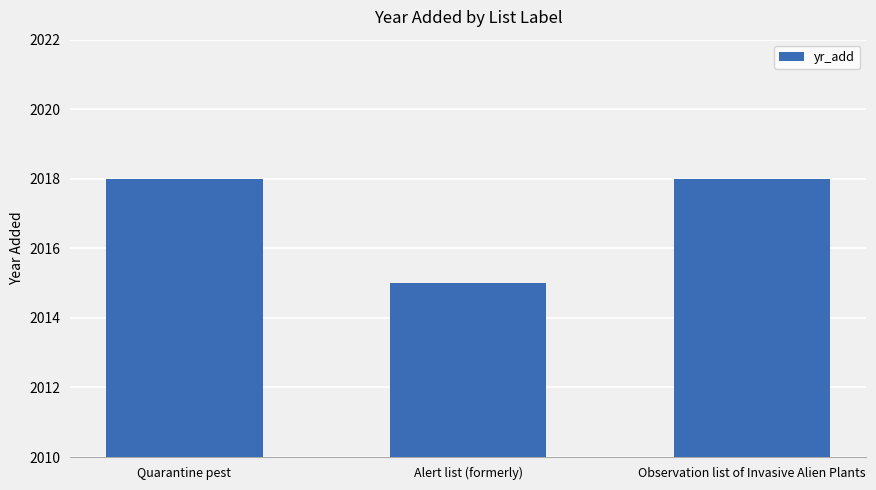

How many bars are there in total?

3